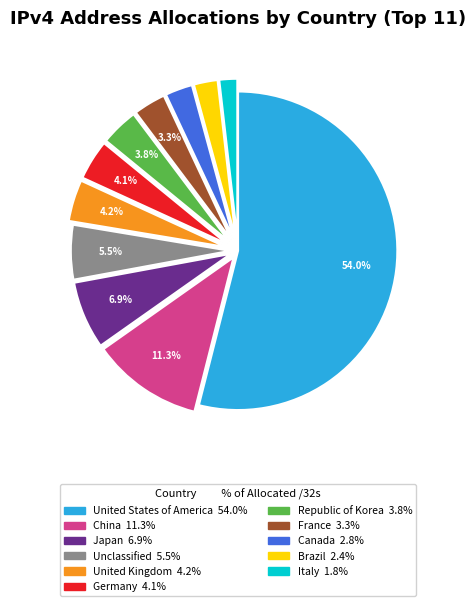

What is the ratio of the value at Japan to the value at Italy?

3.8